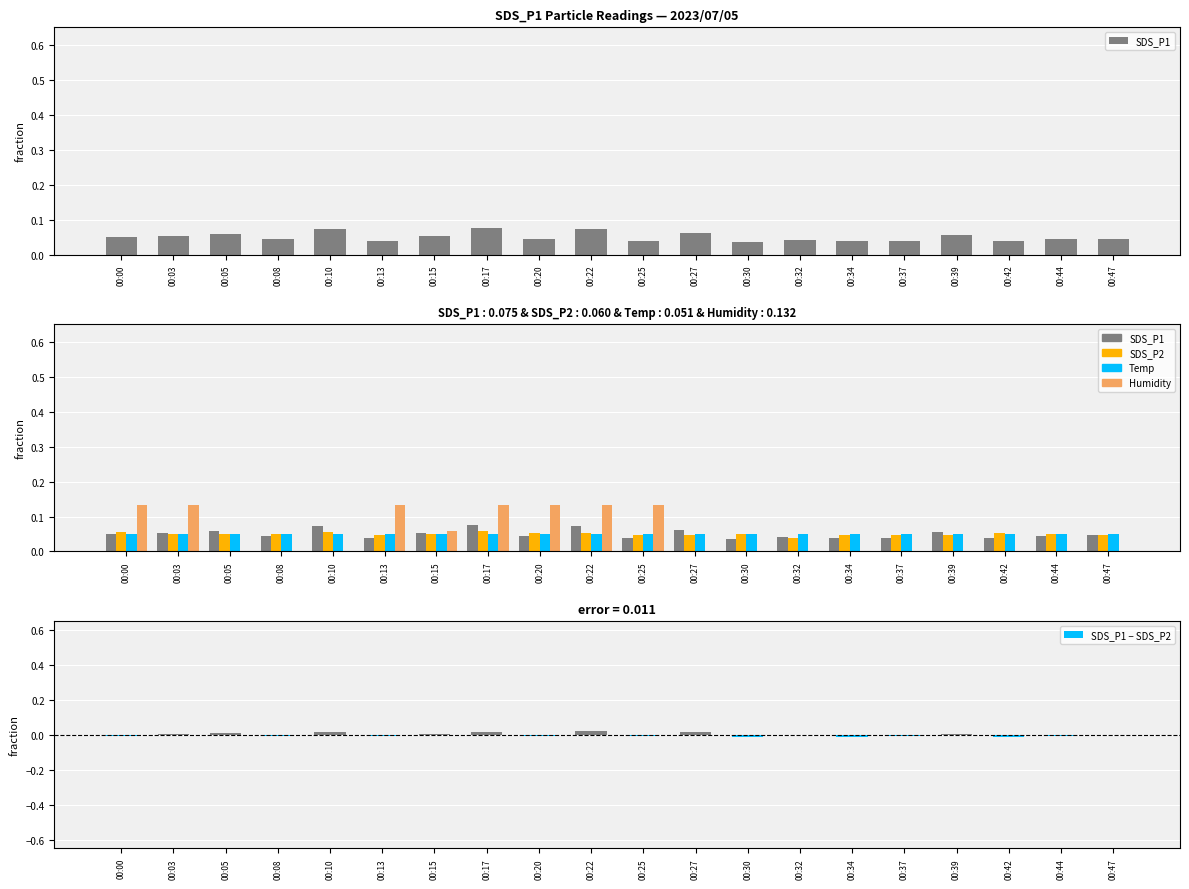

At which category is the sum across all series the highest?

00:17